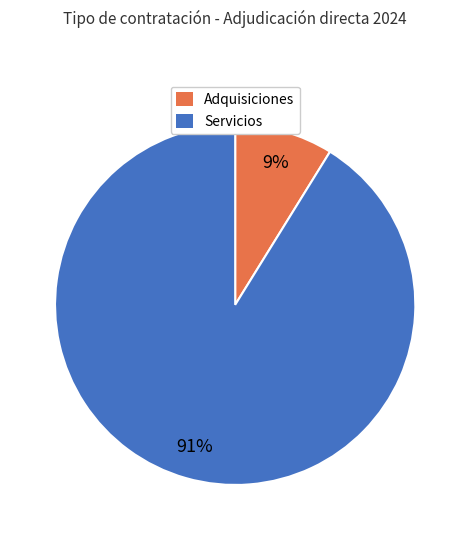

How many slices are in this pie chart?

2